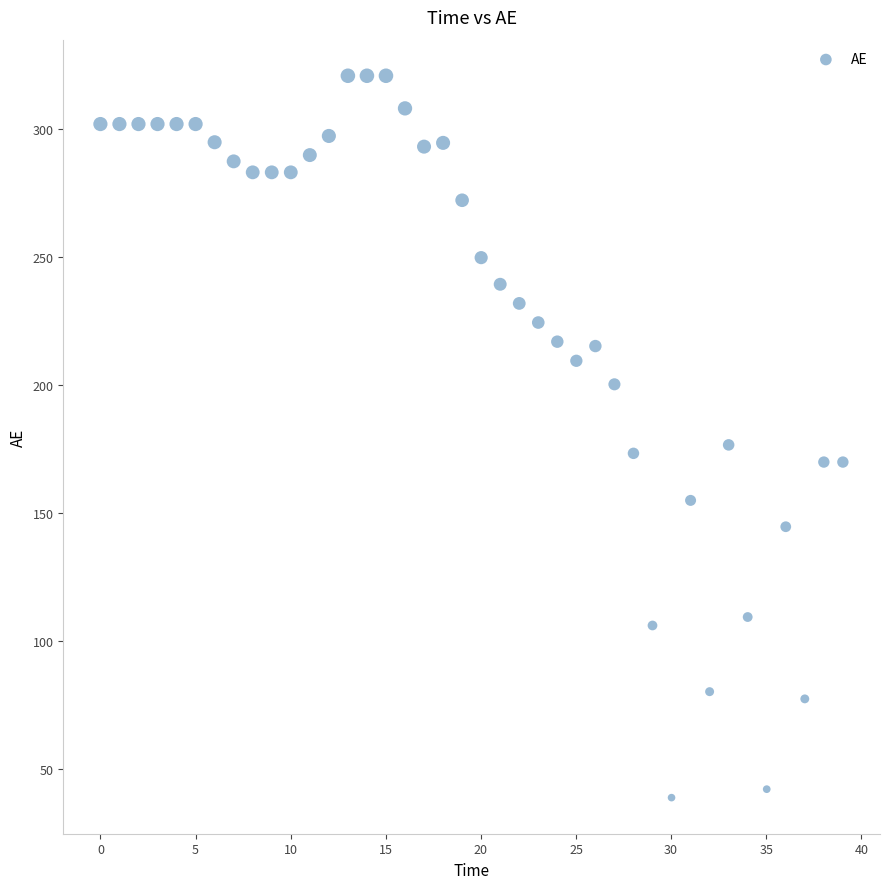

What is the range of Y values (max minus min)?

282.1